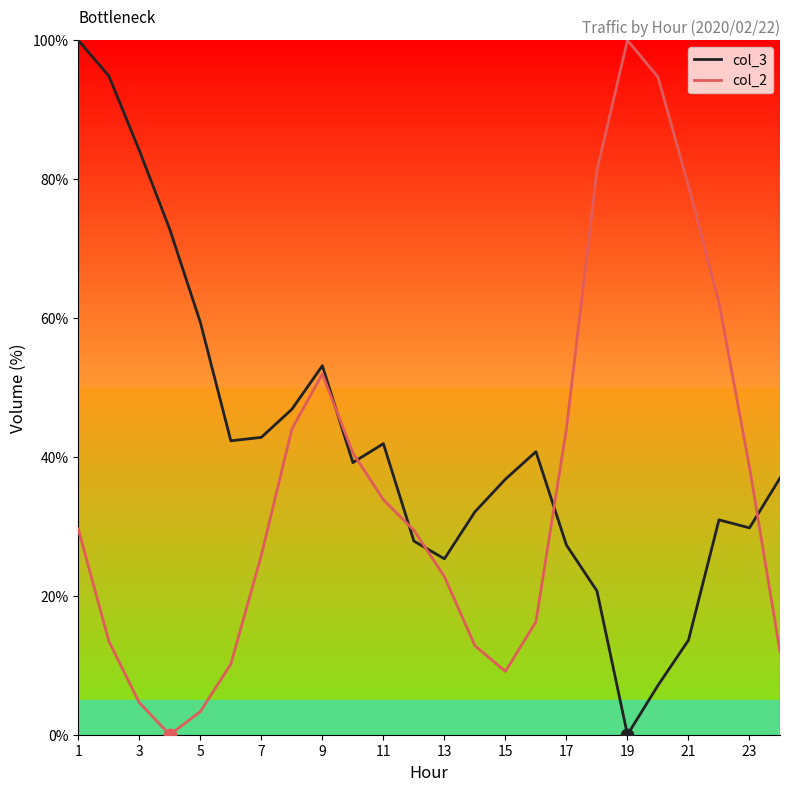

Which series has the largest total across all categories?

col_3